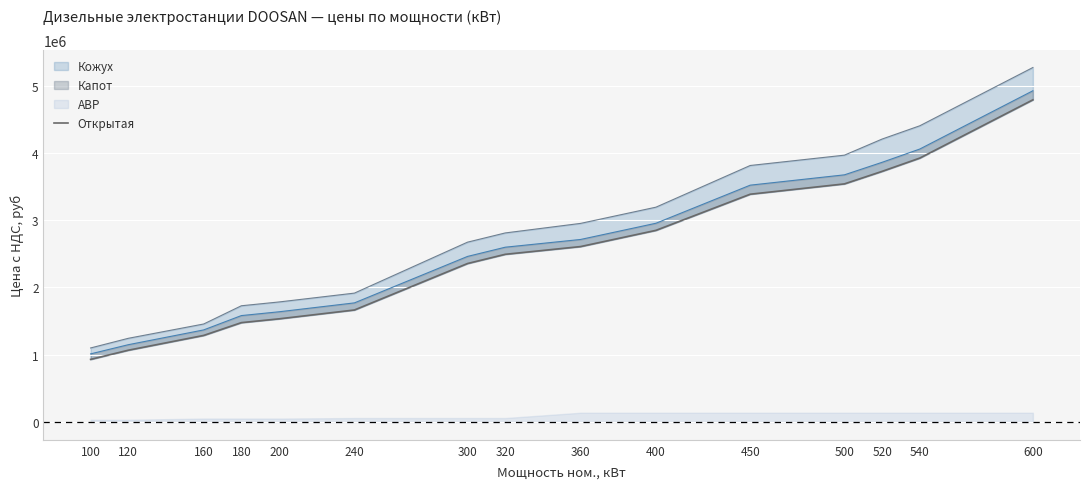

What is the difference between the values at 160 and 540?

2634775